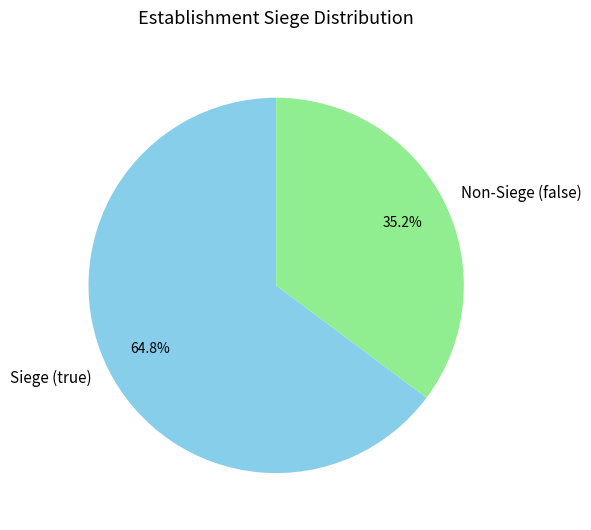

Count the number of slices in the pie.

2